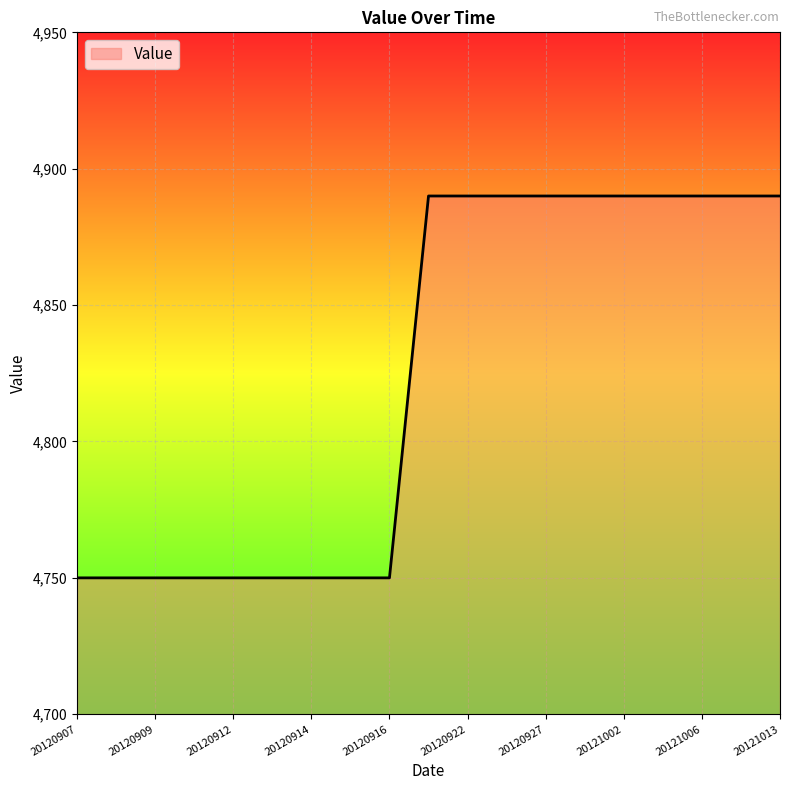

What is the maximum value shown in the chart?

4890